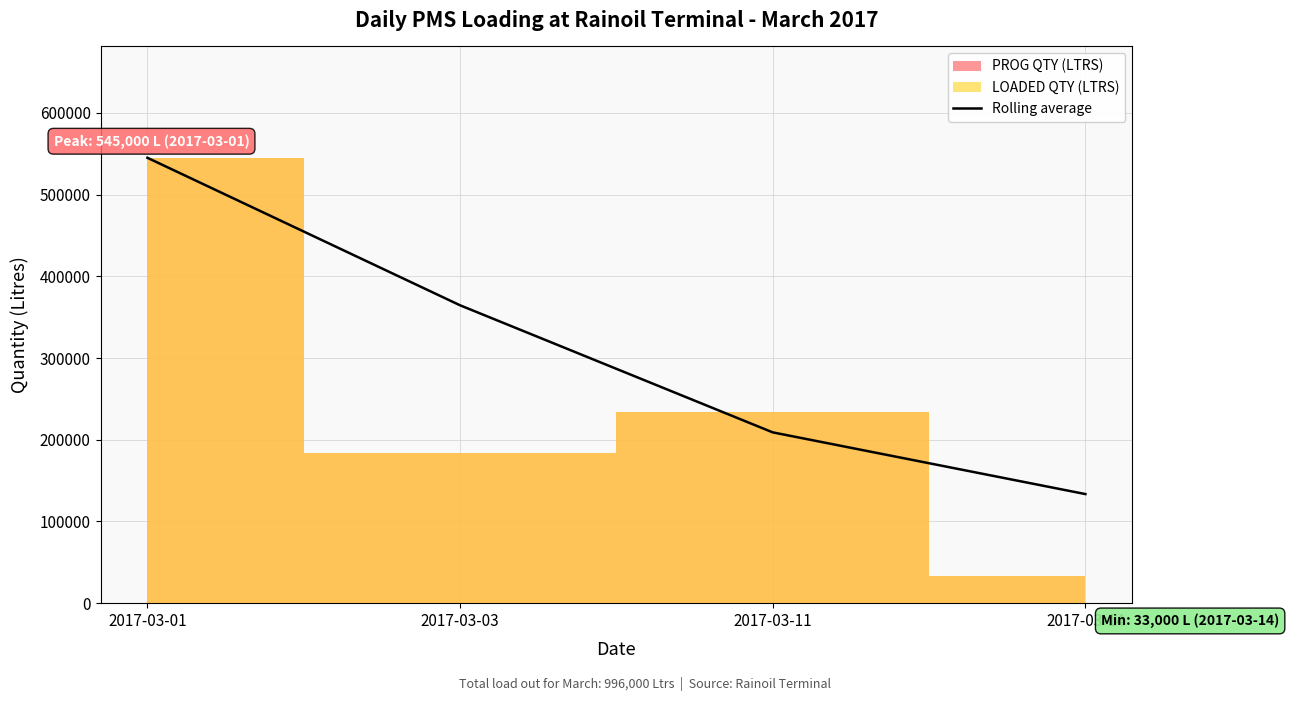

Reading left to right, transcribe all the data shown in this chart.

2017-03-01=545000	2017-03-03=364500	2017-03-11=209000	2017-03-14=133500